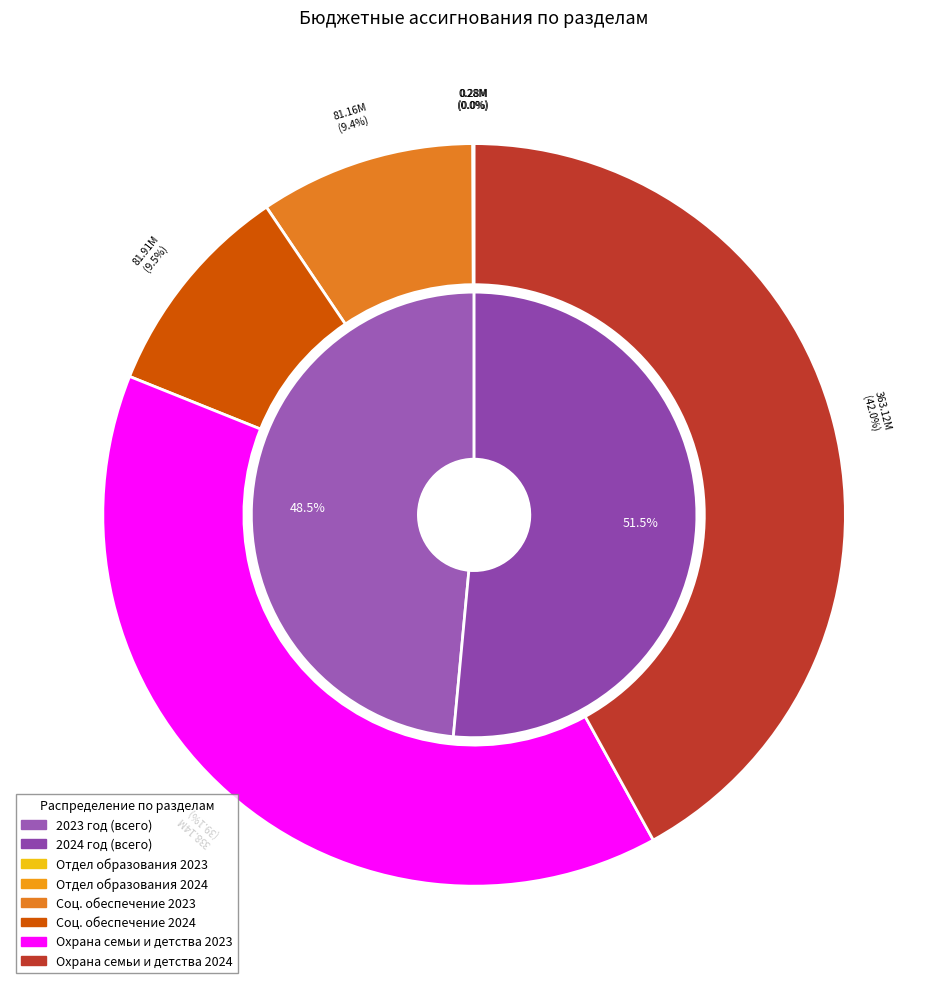

Is there any slice that represents more than half of the pie?

No